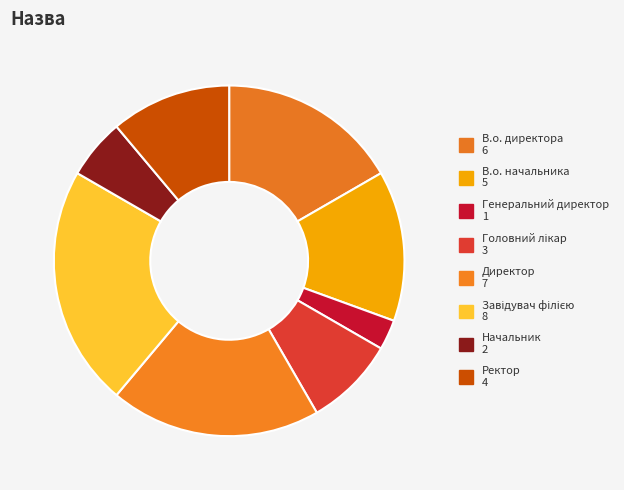

To the nearest percent, what percentage of the pie is Начальник?

6%